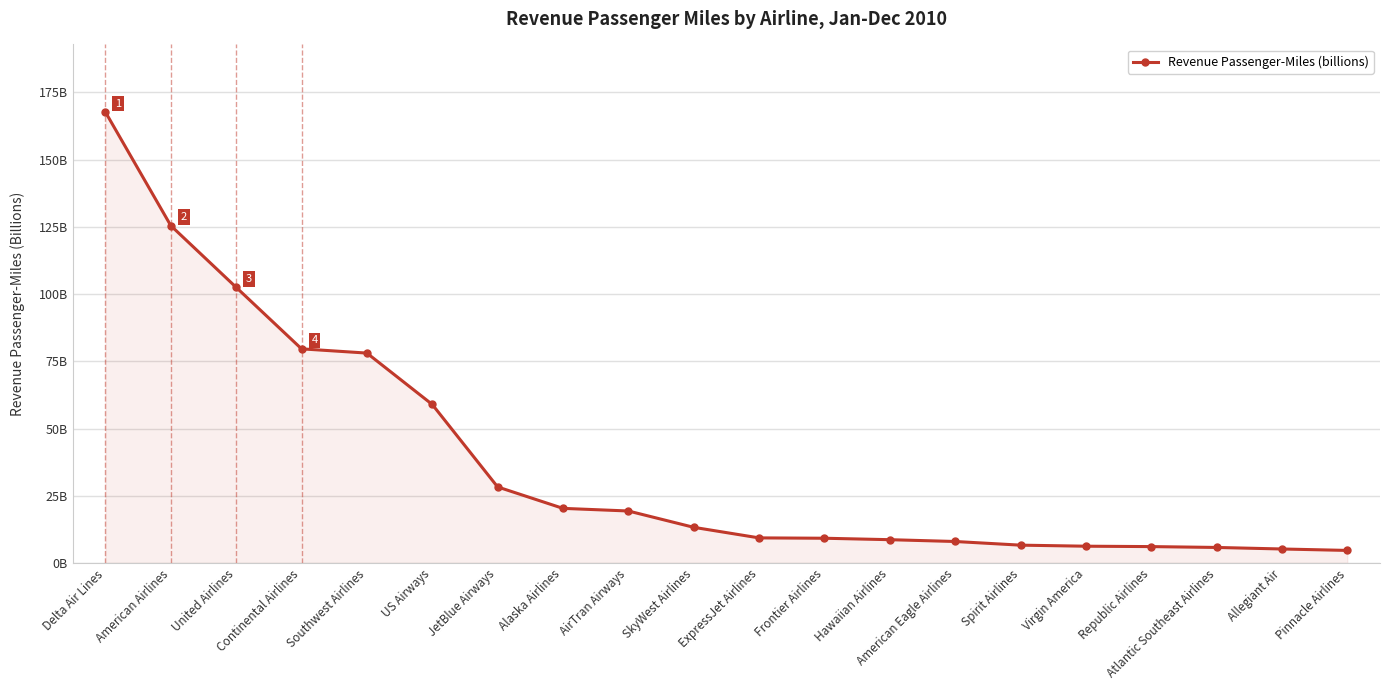

Approximately how many times larger is the value at US Airways compared to Spirit Airlines?

8.9